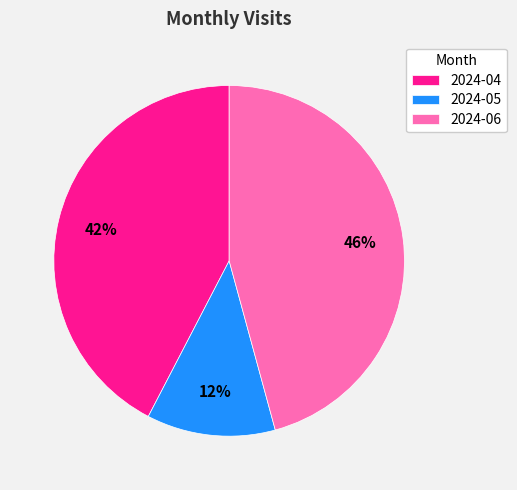

What percentage is the 2024-04 slice, to the nearest percent?

42%